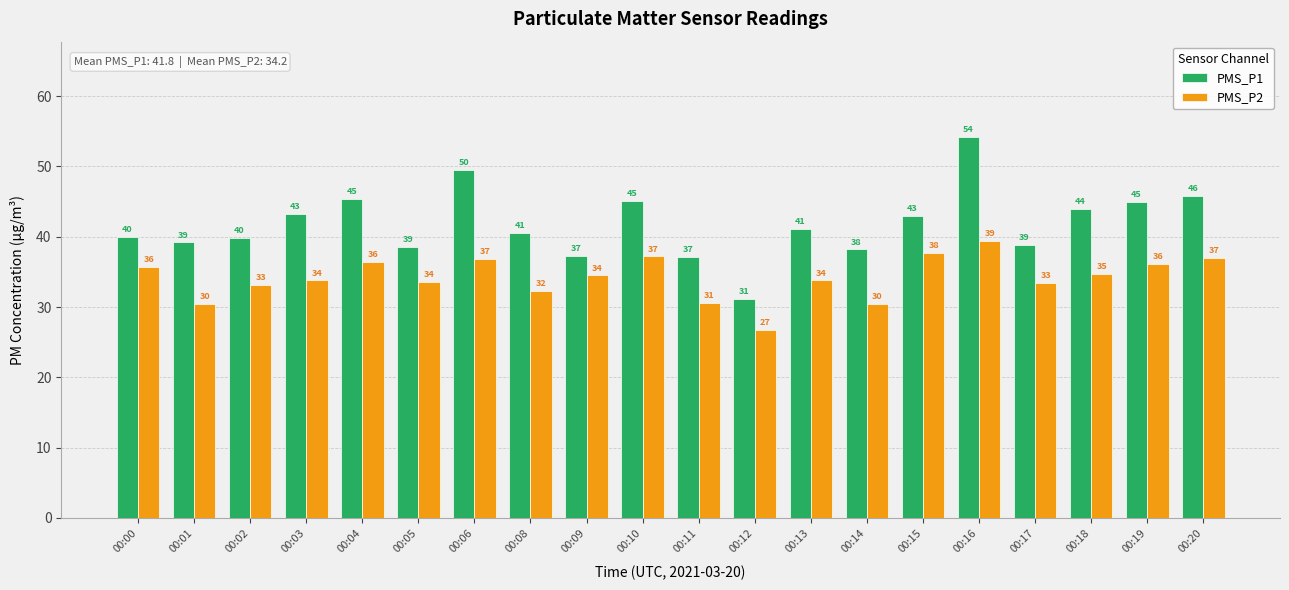

Which category has the highest value in the PMS_P2 series?

00:16